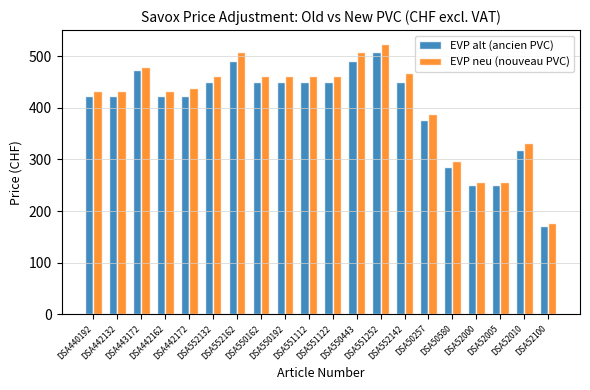

The value of EVP neu (nouveau PVC) at DSA551252 is 274. True or false?

False